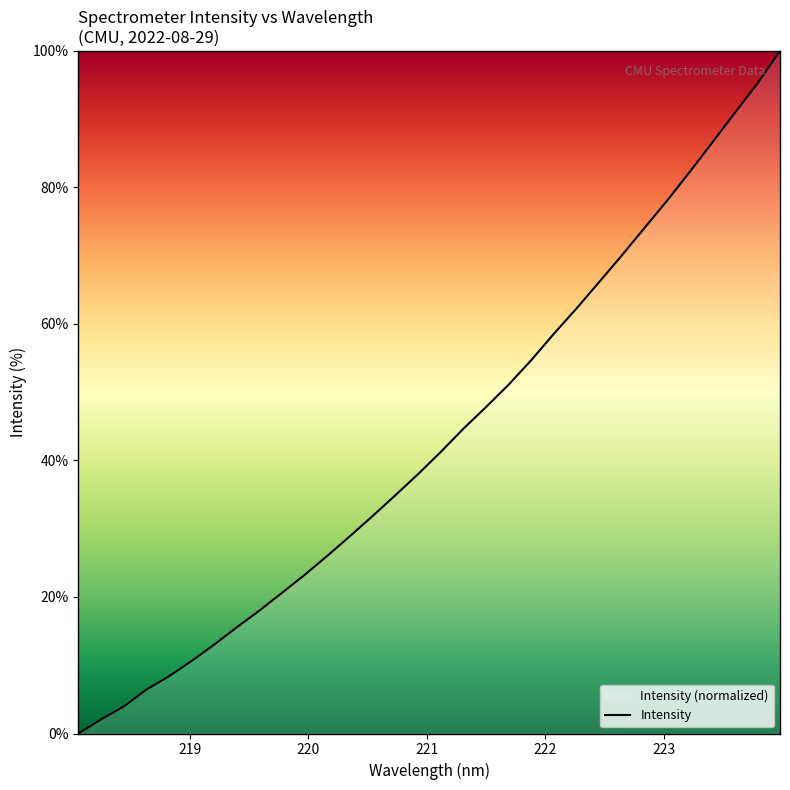

What is the maximum value shown in the chart?

100.0